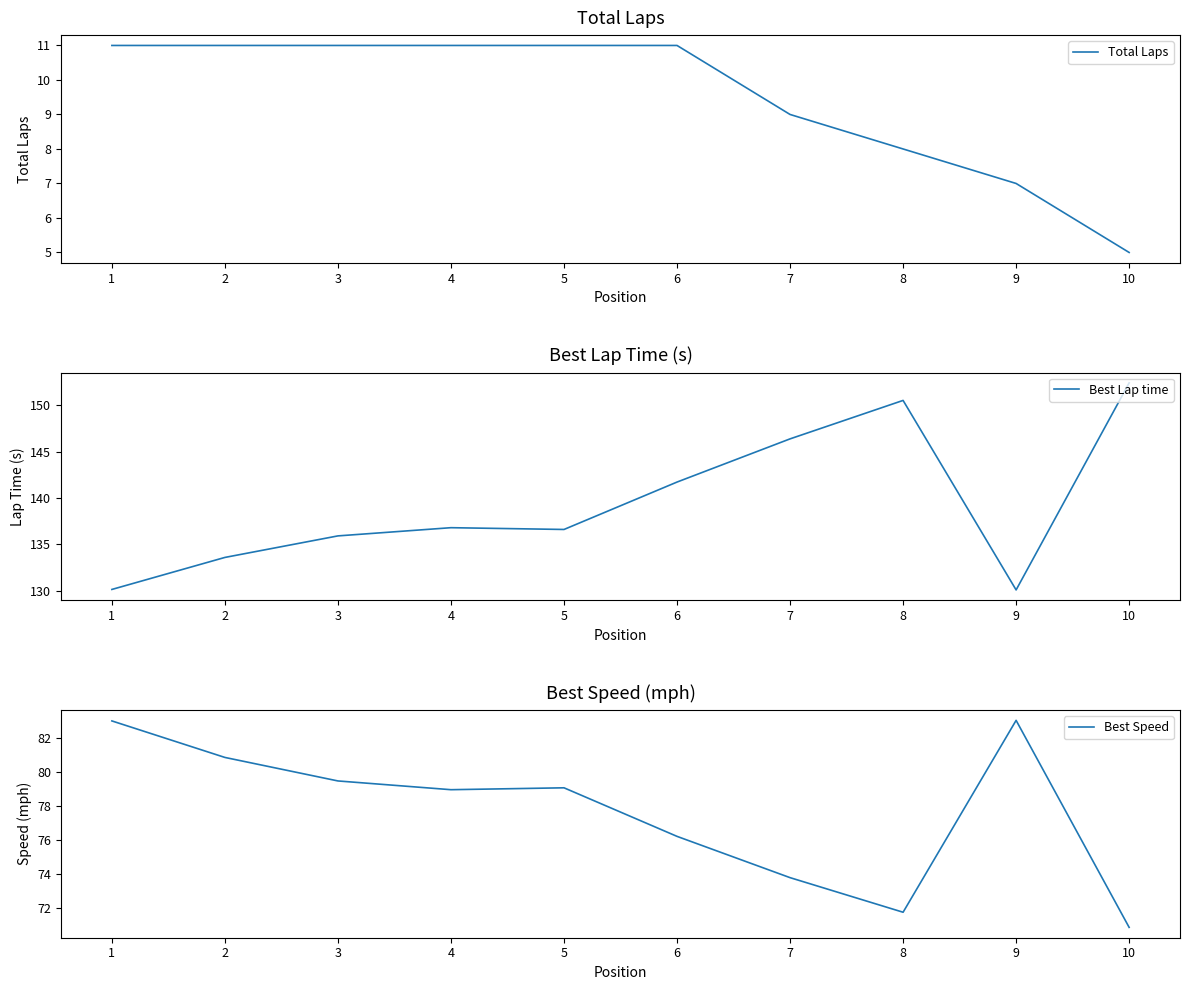

What is the average value of the Best Speed series?

77.7